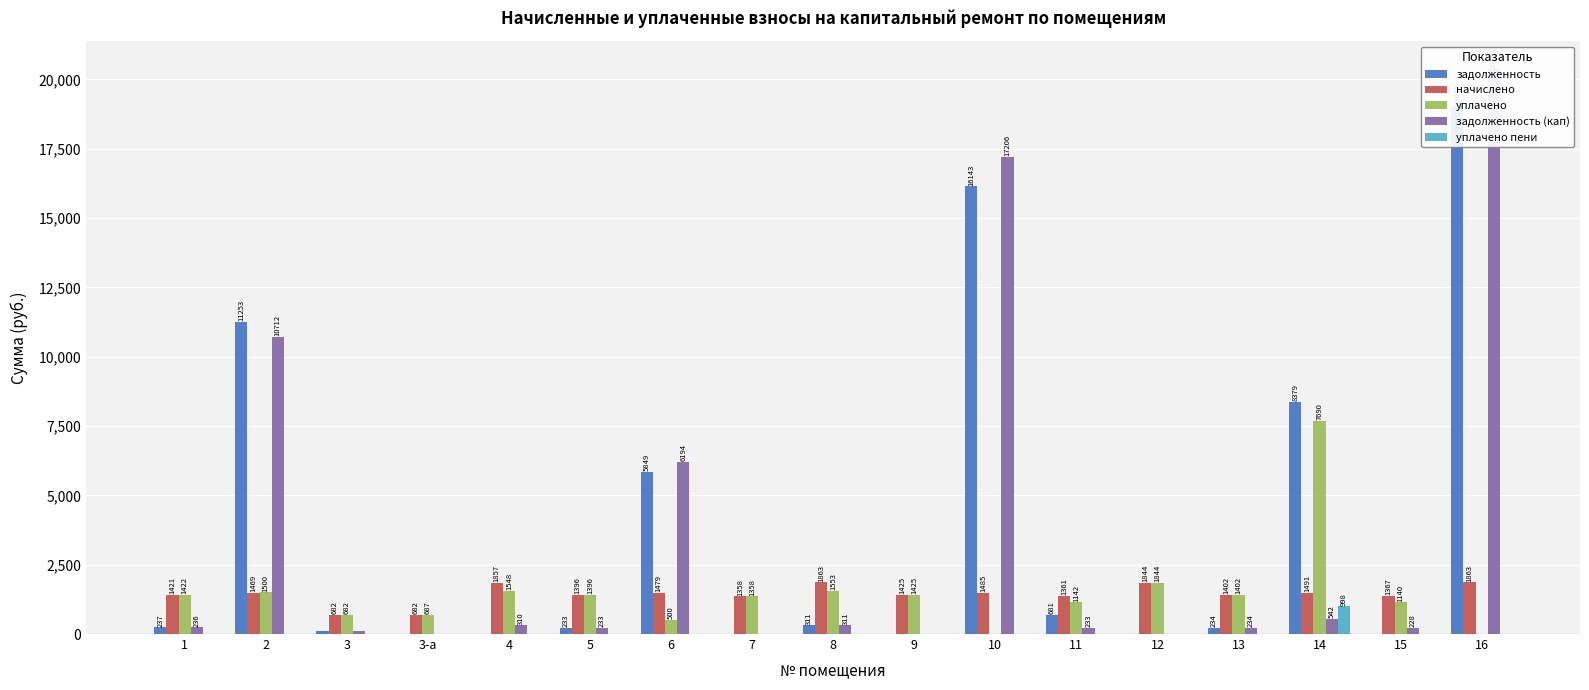

List the labels in order of уплачено value, smallest first.

10, 16, 6, 3, 3-а, 15, 11, 7, 5, 13, 1, 9, 2, 4, 8, 12, 14